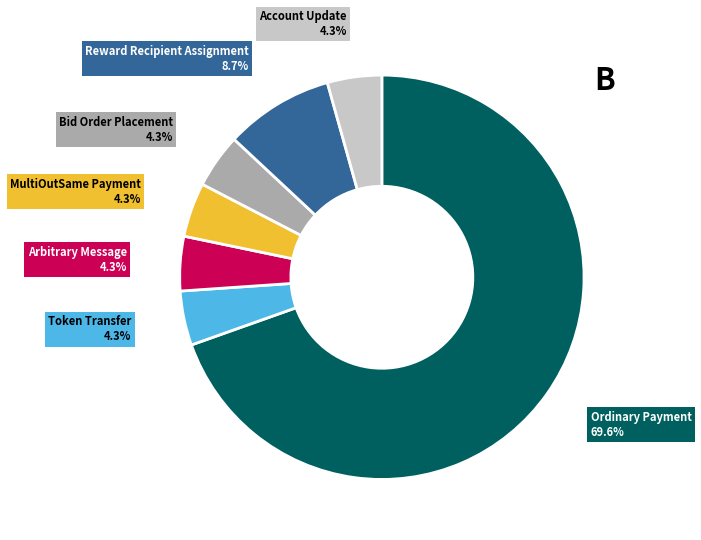

The Ordinary Payment slice represents 81% of the pie. True or false?

False